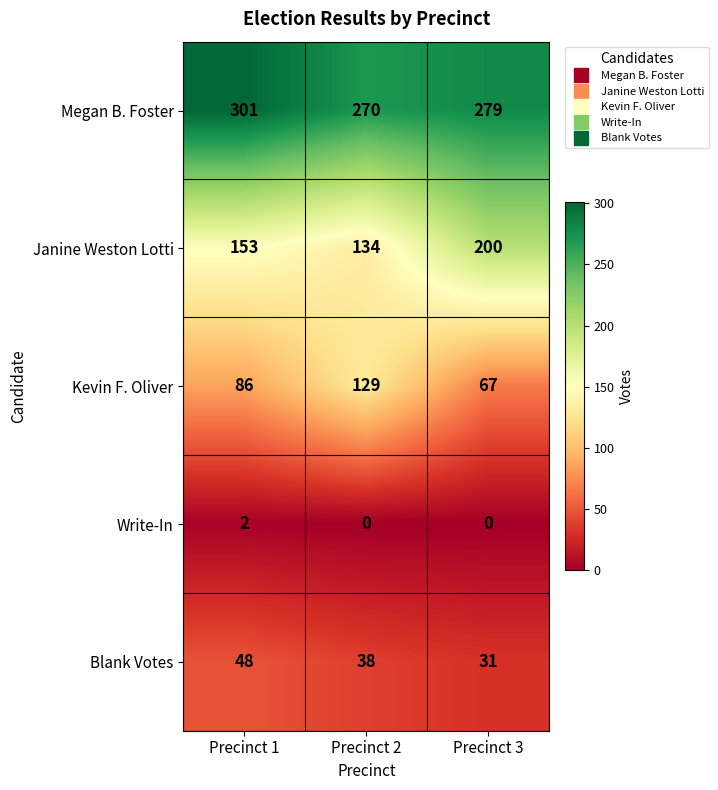

At Precinct 2, list the series in order from largest to smallest.

Megan B. Foster, Janine Weston Lotti, Kevin F. Oliver, Blank Votes, Write-In